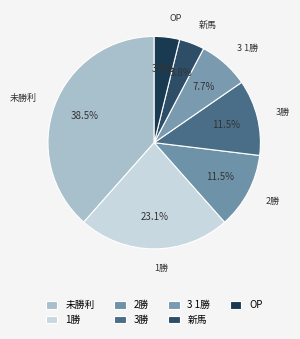

Count the number of slices in the pie.

7